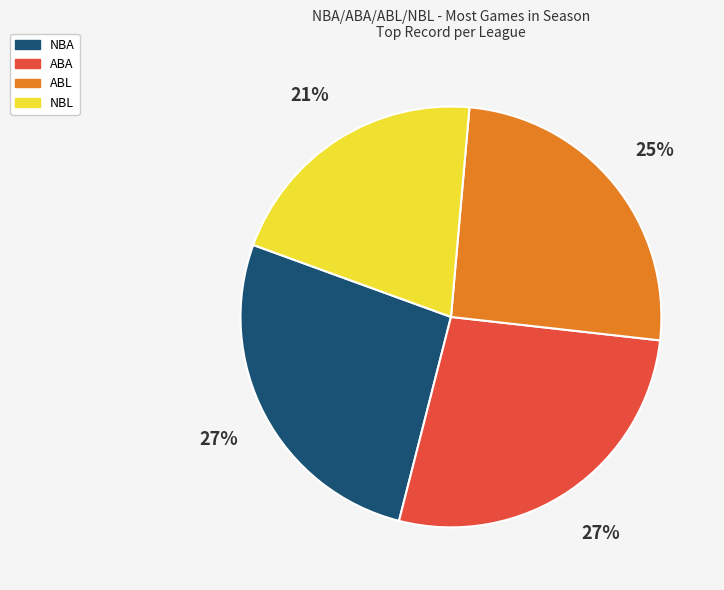

To the nearest percent, what portion does NBL represent?

21%